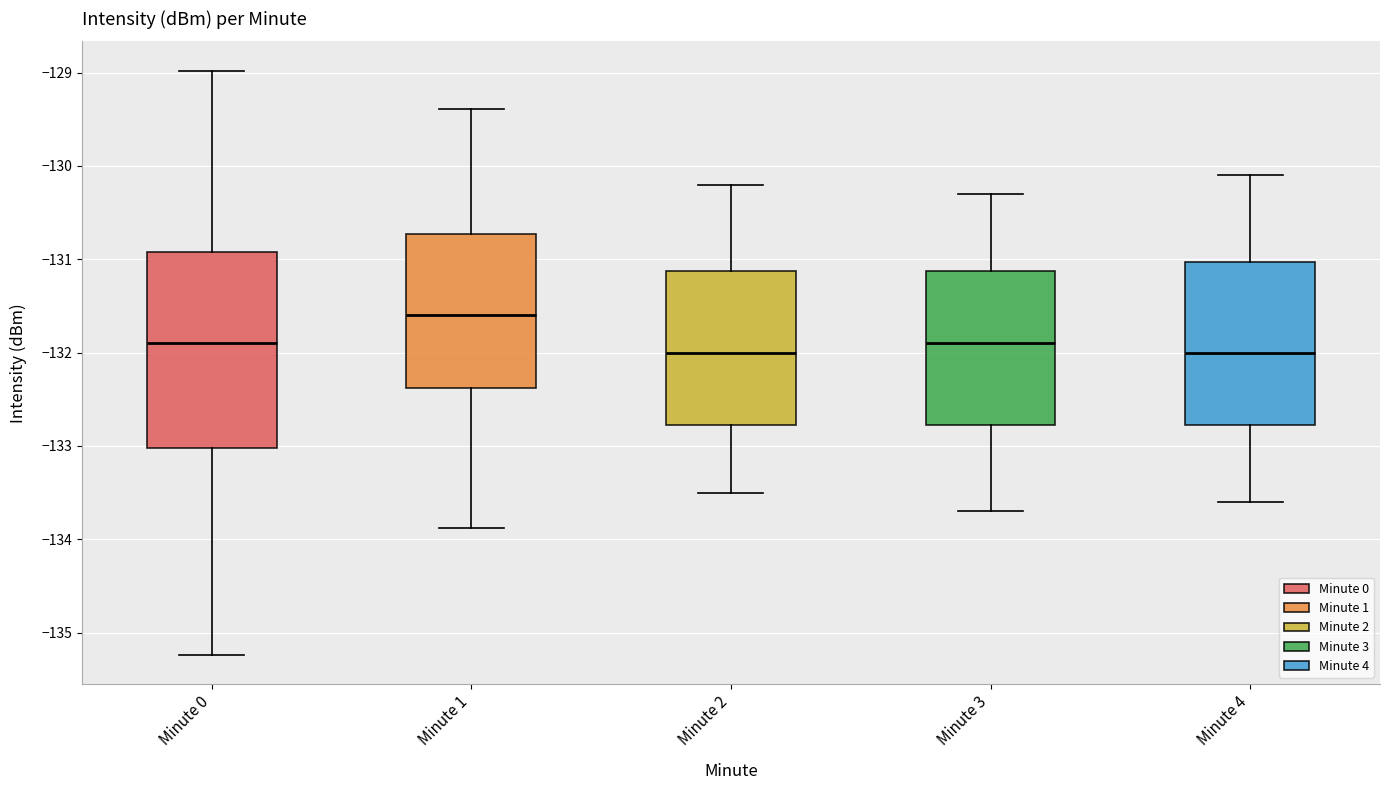

Reading left to right, transcribe this box plot: for each box, give where its median line is, the range the box spans, and where its two whiskers end, as read against the y-axis. The values are not printed on the chart, so give them approximately, as read against the axis.

Minute 0: median -131.9, box -133.0 to -130.9, whiskers -135.2 to -129.0
Minute 1: median -131.6, box -132.4 to -130.7, whiskers -133.9 to -129.4
Minute 2: median -132.0, box -132.8 to -131.1, whiskers -133.5 to -130.2
Minute 3: median -131.9, box -132.8 to -131.1, whiskers -133.7 to -130.3
Minute 4: median -132.0, box -132.8 to -131.0, whiskers -133.6 to -130.1